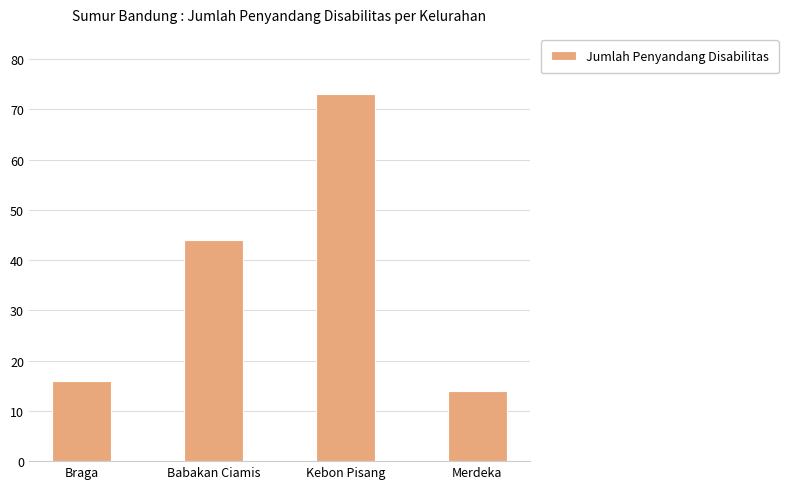

What is the difference between the maximum and second lowest values?

57